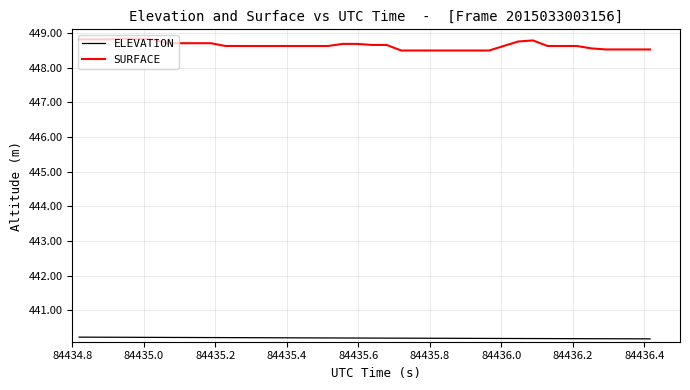

How many SURFACE values are between 448 and 449?

40